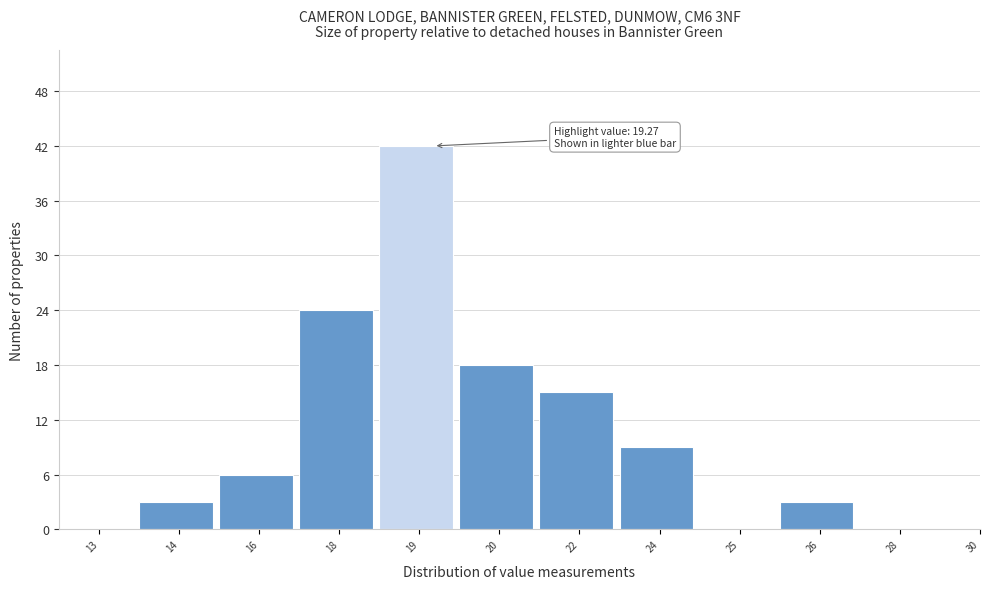

Reading right to left, what are all the values shown in this chart?

30=0	28=0	26=3	25=0	24=9	22=15	20=18	19=42	18=24	16=6	14=3	13=0